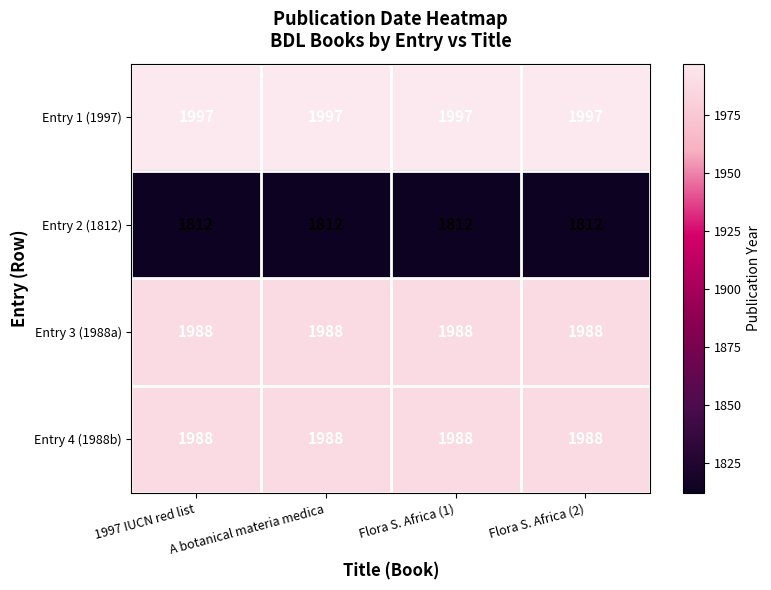

What is the lowest value of the Entry 3 (1988a) series?

1988